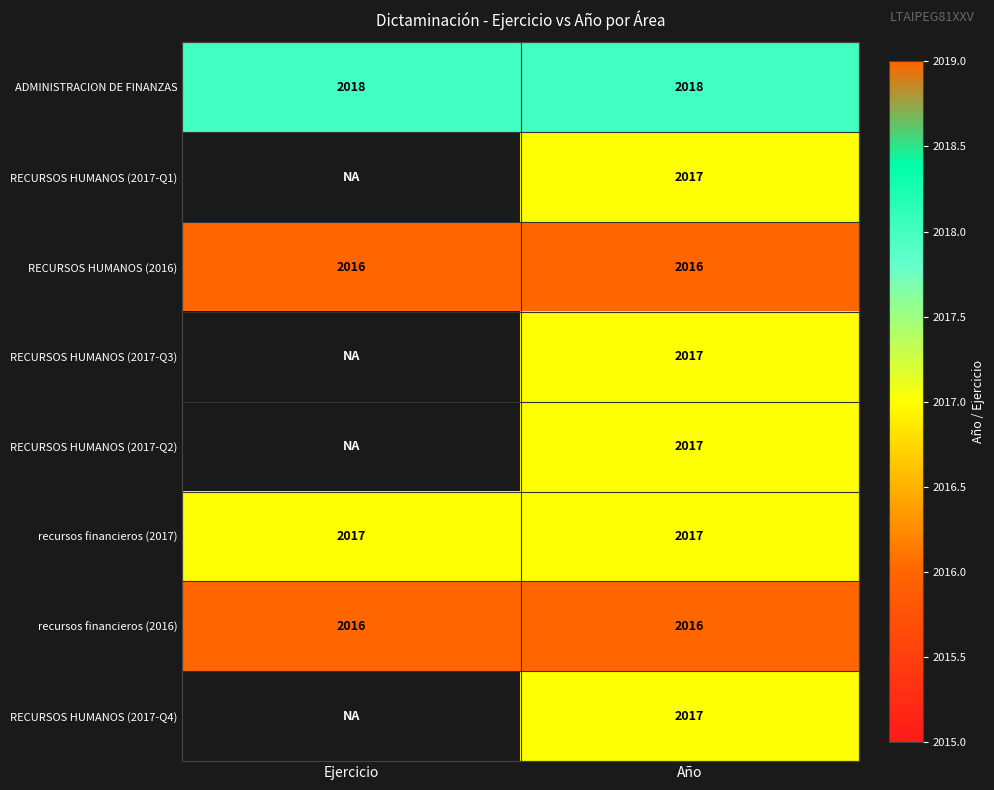

Is the value of recursos financieros (2016) at Ejercicio greater than the value of recursos financieros (2017) at Año?

No